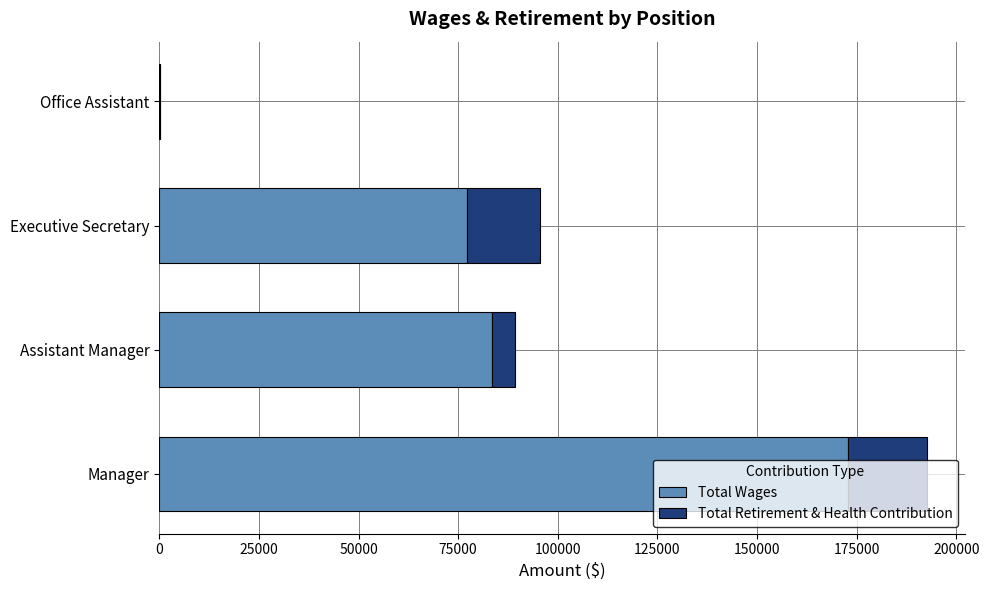

At which label is Total Wages closest to 86478?

Assistant Manager